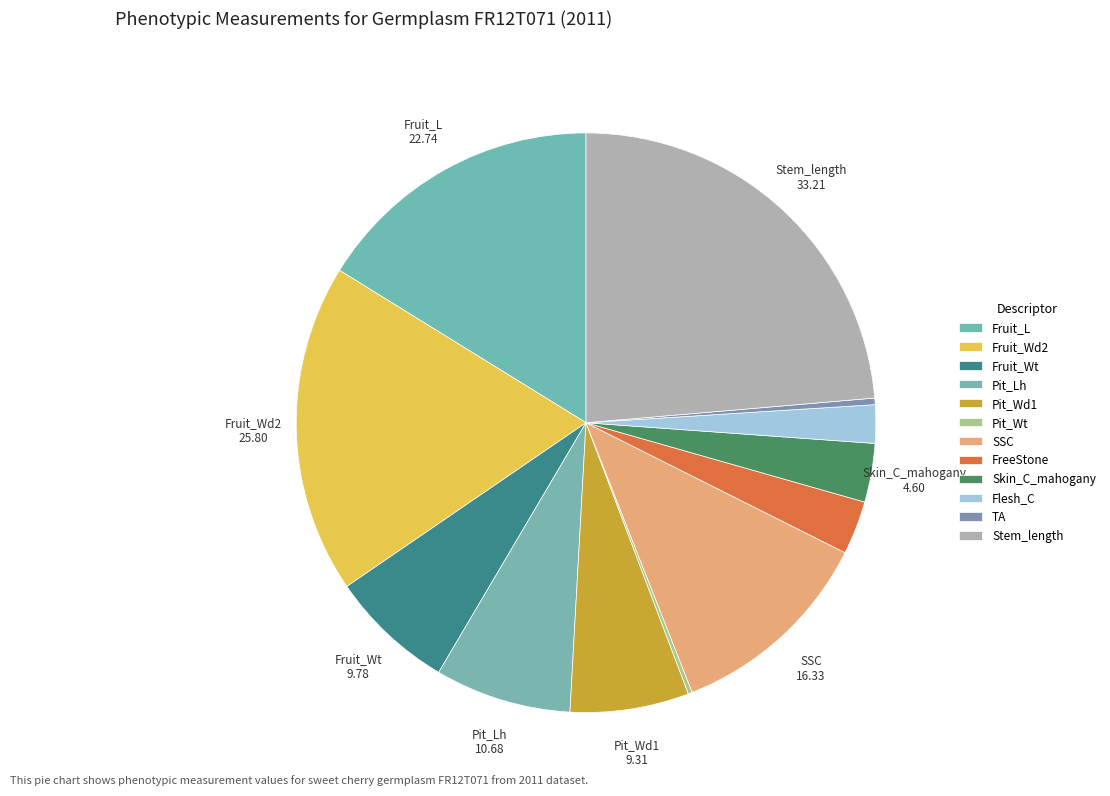

To the nearest percent, what portion does Fruit_L represent?

16%